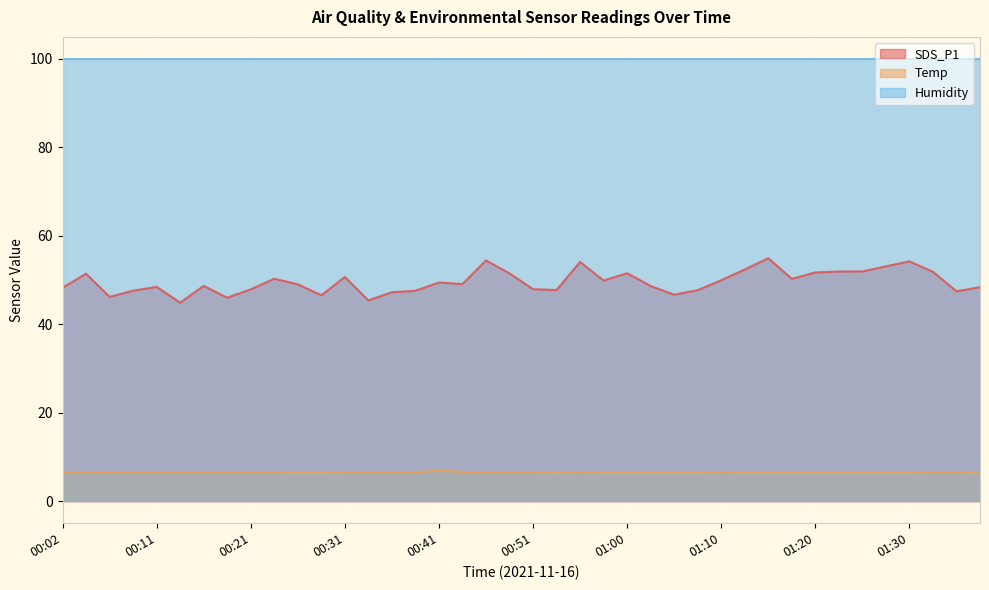

What is the maximum value for Humidity?

99.9